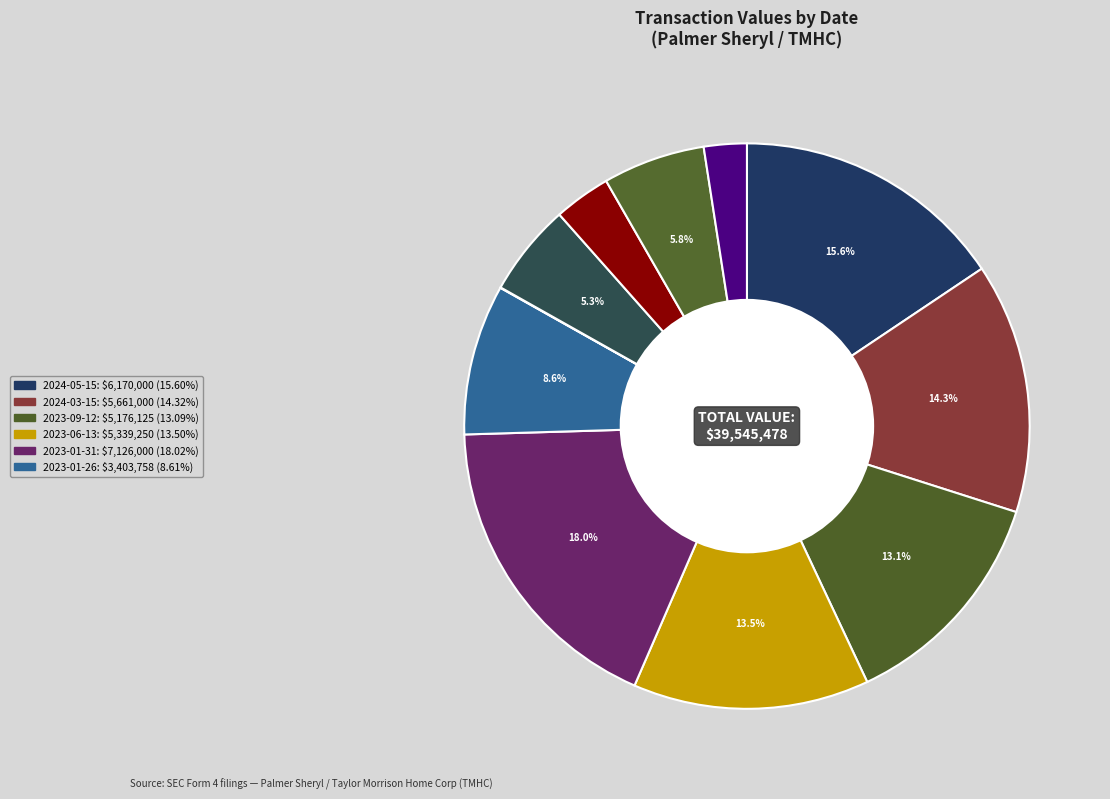

Is there any slice that represents more than half of the pie?

No